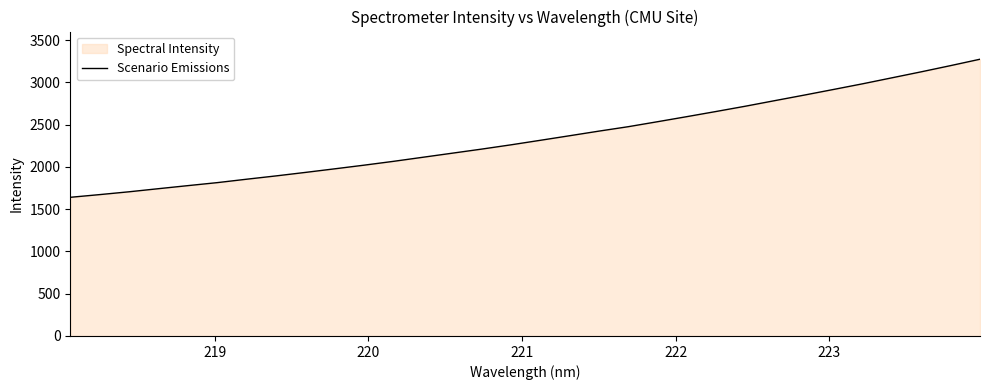

What is the minimum value shown in the chart?

1639.9